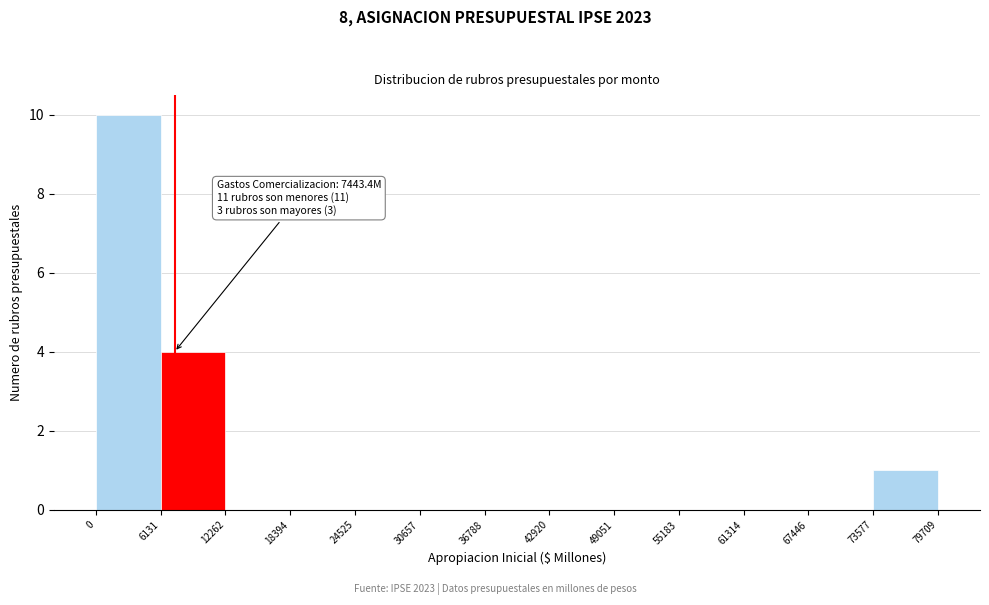

Which range on the x-axis has the tallest bar?

0 to 6131